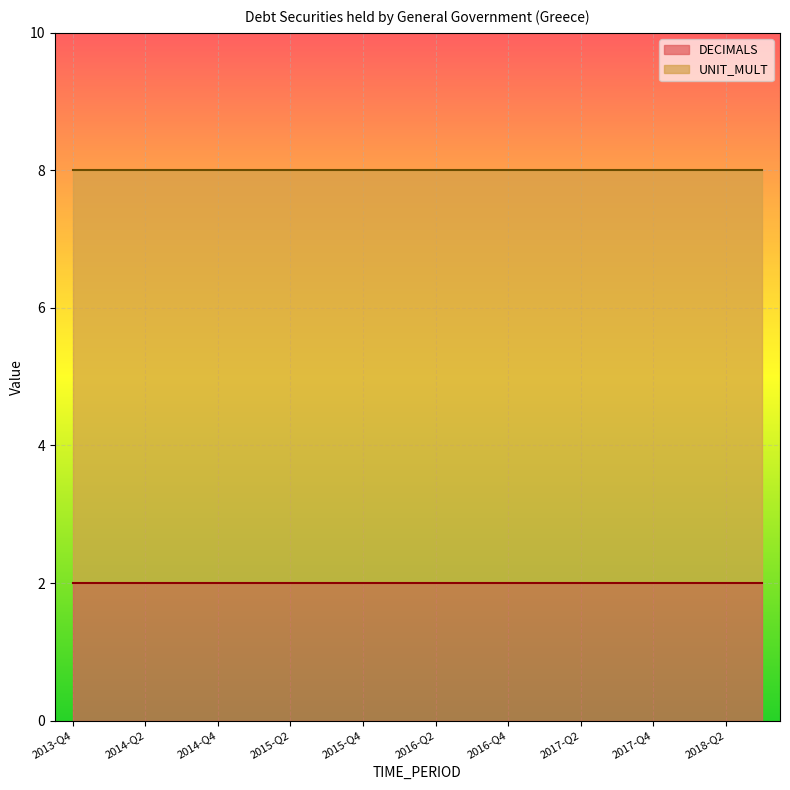

At 2017-Q4, list the series in order from smallest to largest.

DECIMALS, UNIT_MULT